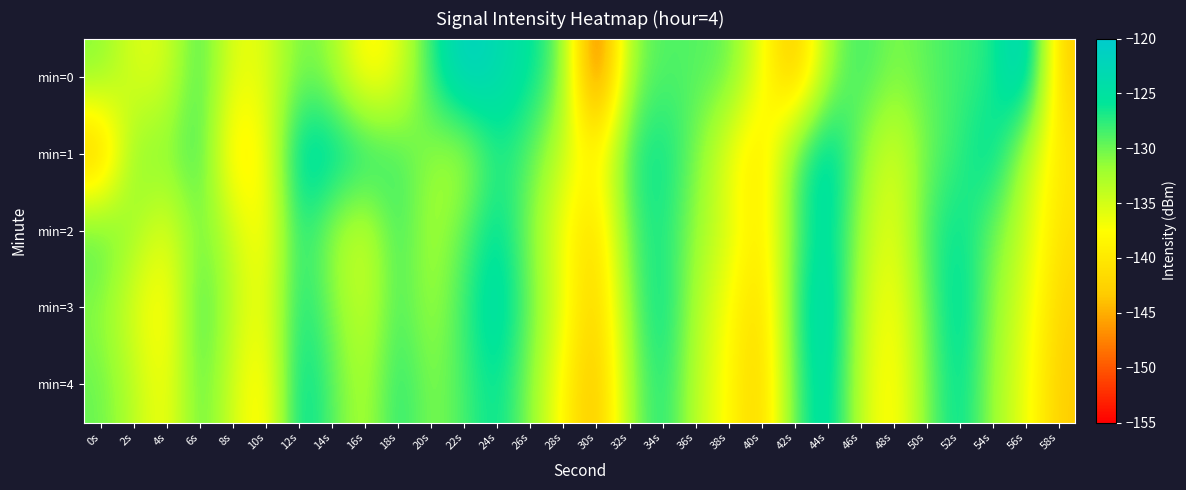

What is the total value across all series at 48s?

-680.7